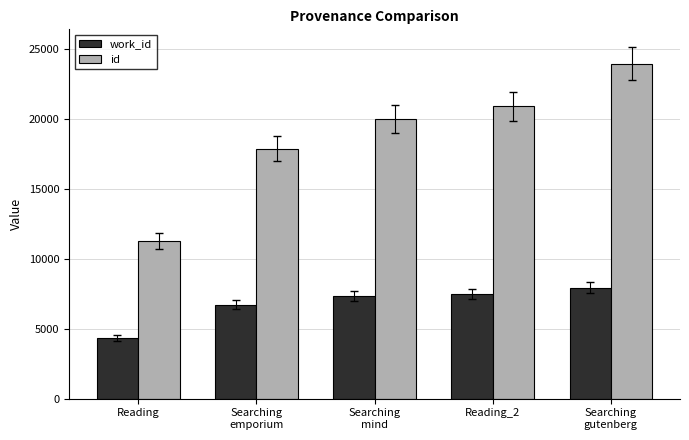

Reading left to right, transcribe all the data shown in this chart.

work_id: Reading=4315	Searching
emporium=6717	Searching
mind=7355	Reading_2=7470	Searching
gutenberg=7931
id: Reading=11252	Searching
emporium=17864	Searching
mind=20011	Reading_2=20900	Searching
gutenberg=23941